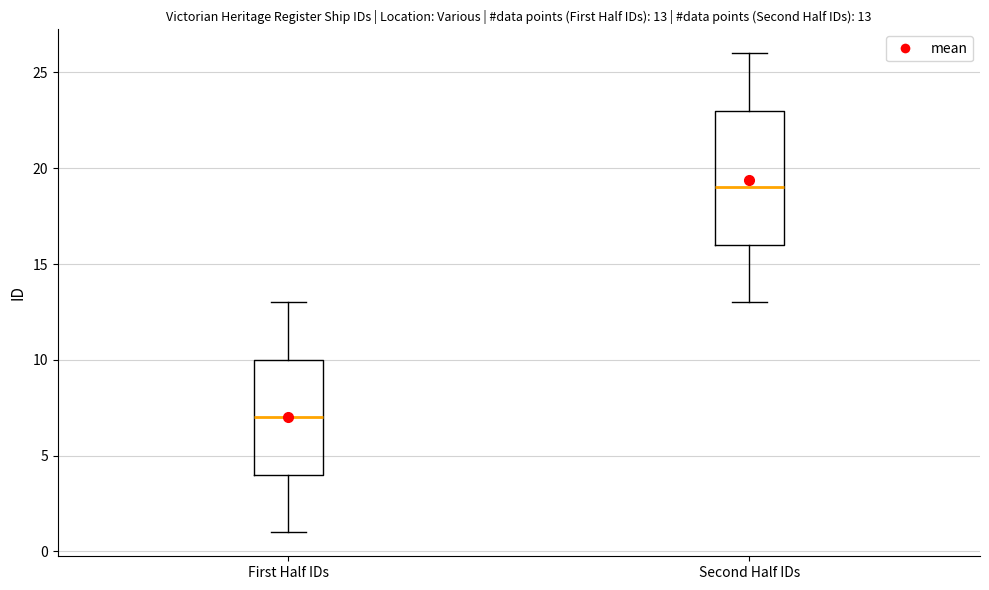

Comparing the boxes themselves (not the whiskers), which one is the tallest?

Second Half IDs